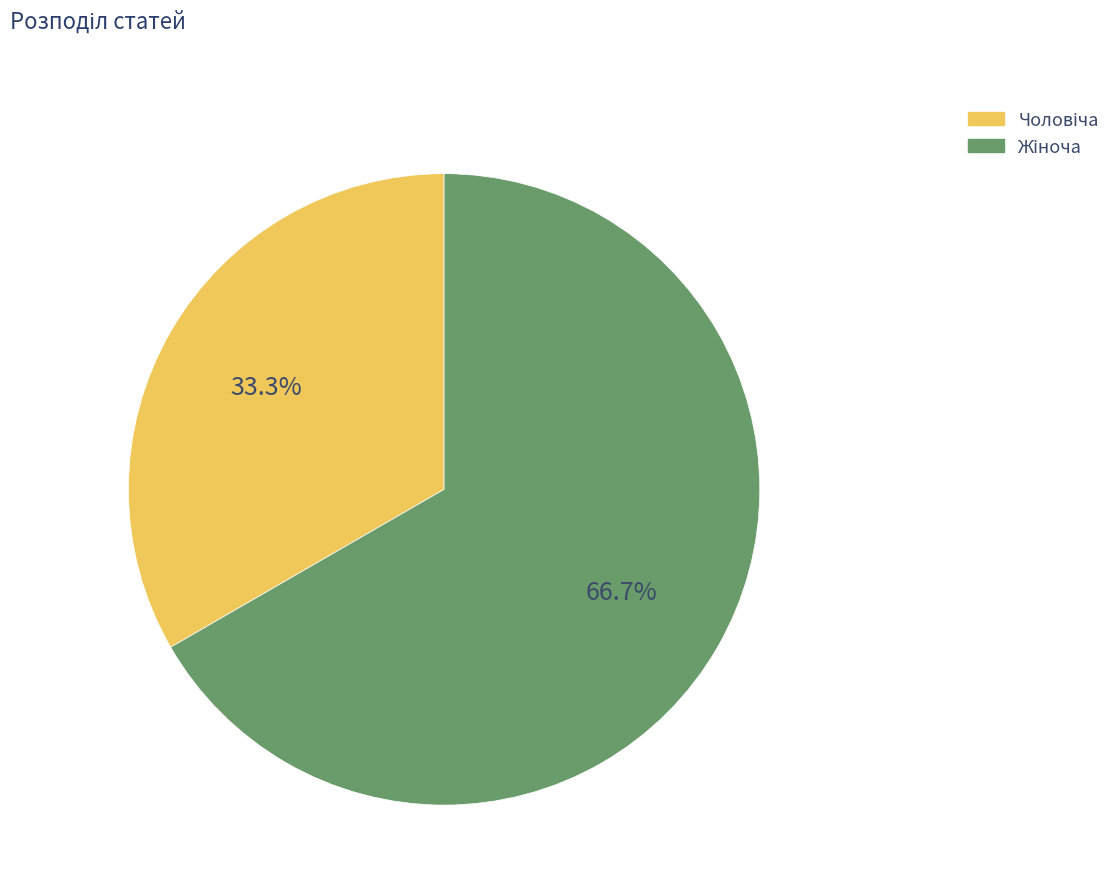

Count the number of slices in the pie.

2